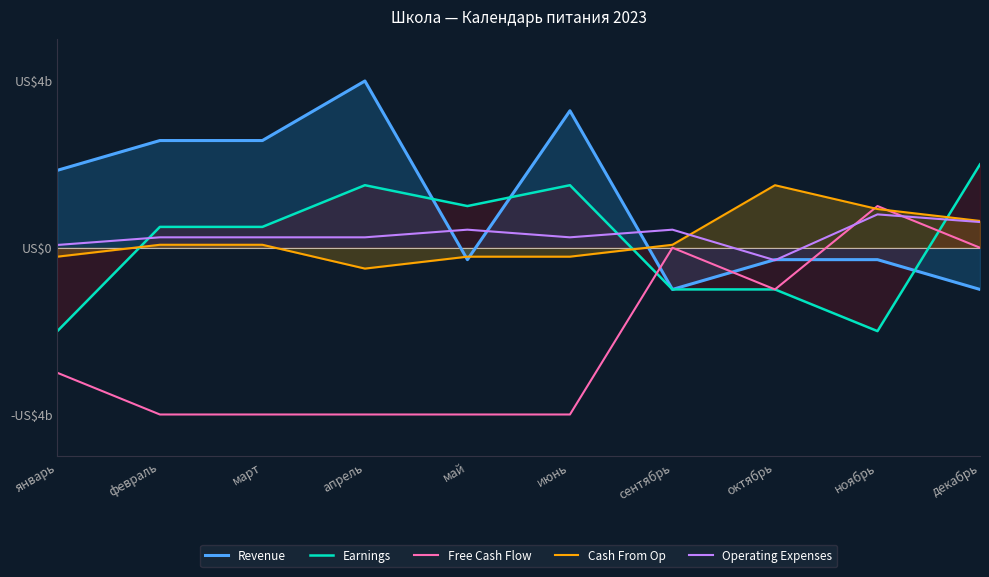

What is the difference between the second highest and minimum values in the Operating Expenses series?

0.9